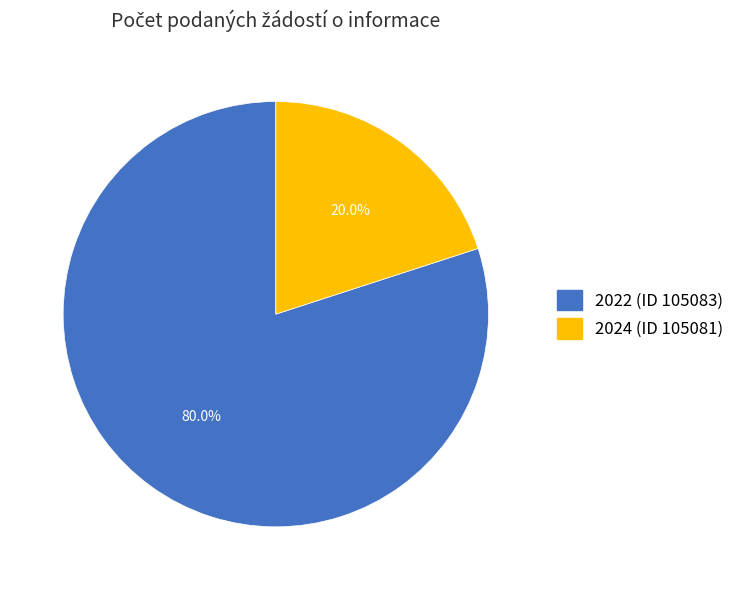

What is the smallest slice in the pie chart?

2024 (ID 105081)